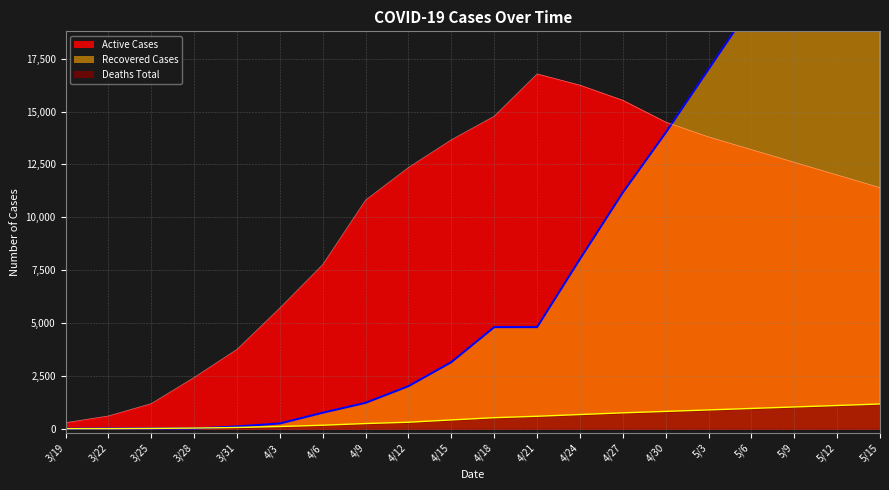

What is the difference between the second highest and second lowest values in the Recovered Cases (line) series?

25989